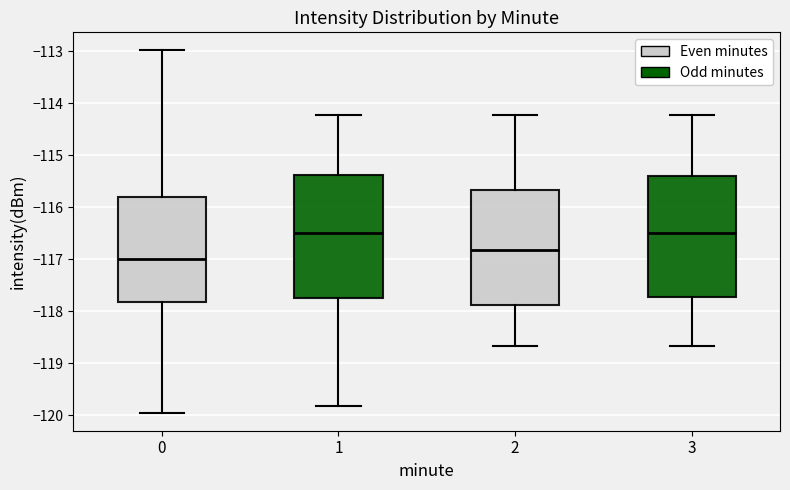

Reading left to right, read every box against the y-axis: the position of its median line, the range the box covers, and the ends of its whiskers. The values are not printed on the chart, so give them approximately, as read against the axis.

0: median -117.0, box -117.8 to -115.8, whiskers -120.0 to -113.0
1: median -116.5, box -117.7 to -115.4, whiskers -119.8 to -114.2
2: median -116.8, box -117.9 to -115.7, whiskers -118.7 to -114.2
3: median -116.5, box -117.7 to -115.4, whiskers -118.7 to -114.2